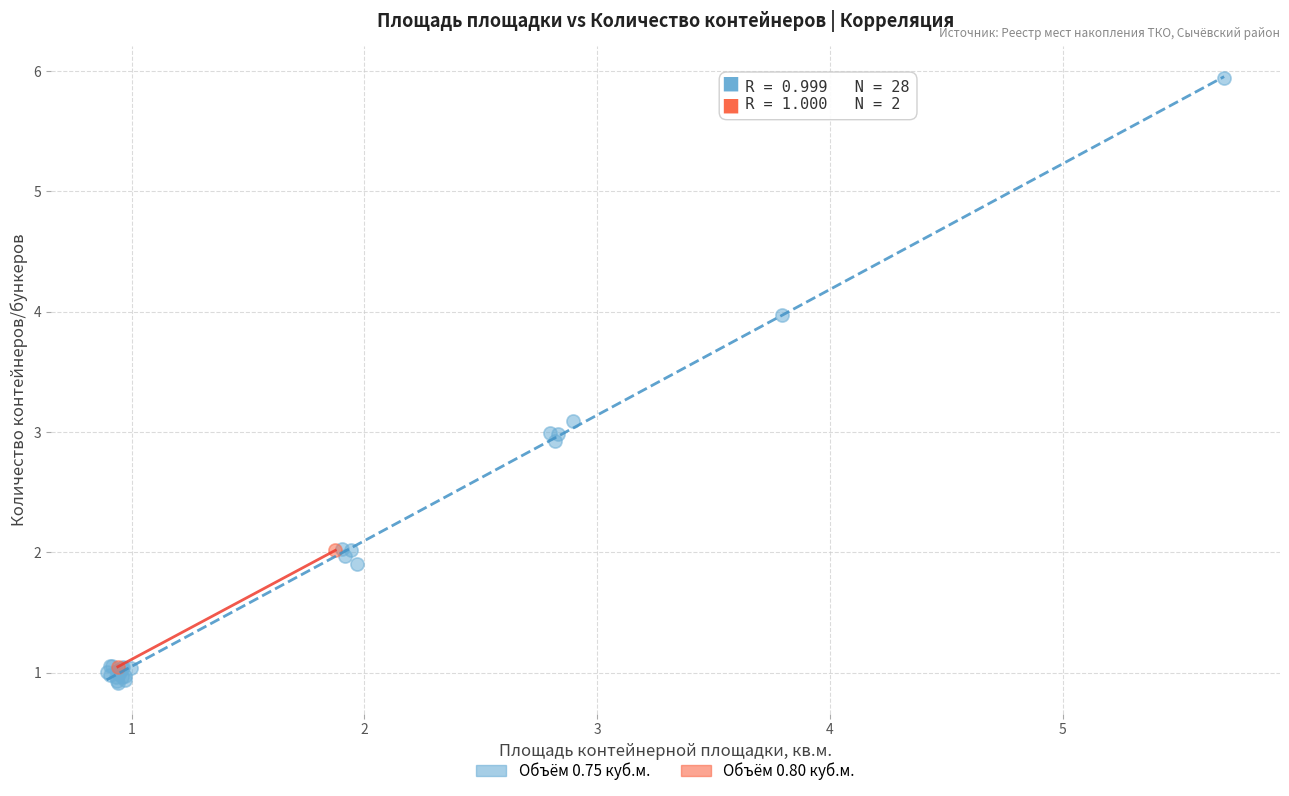

Which series has the largest Y range (max minus min)?

Объём 0.75 куб.м.